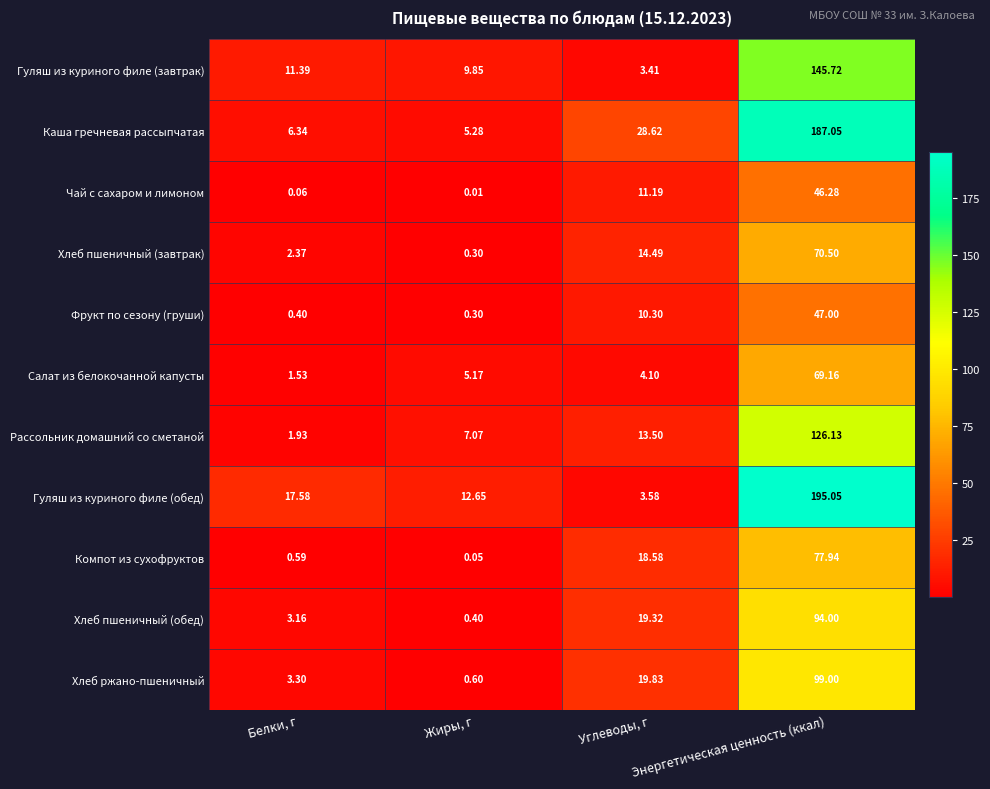

At which category is the sum across all series the highest?

Энергетическая ценность (ккал)